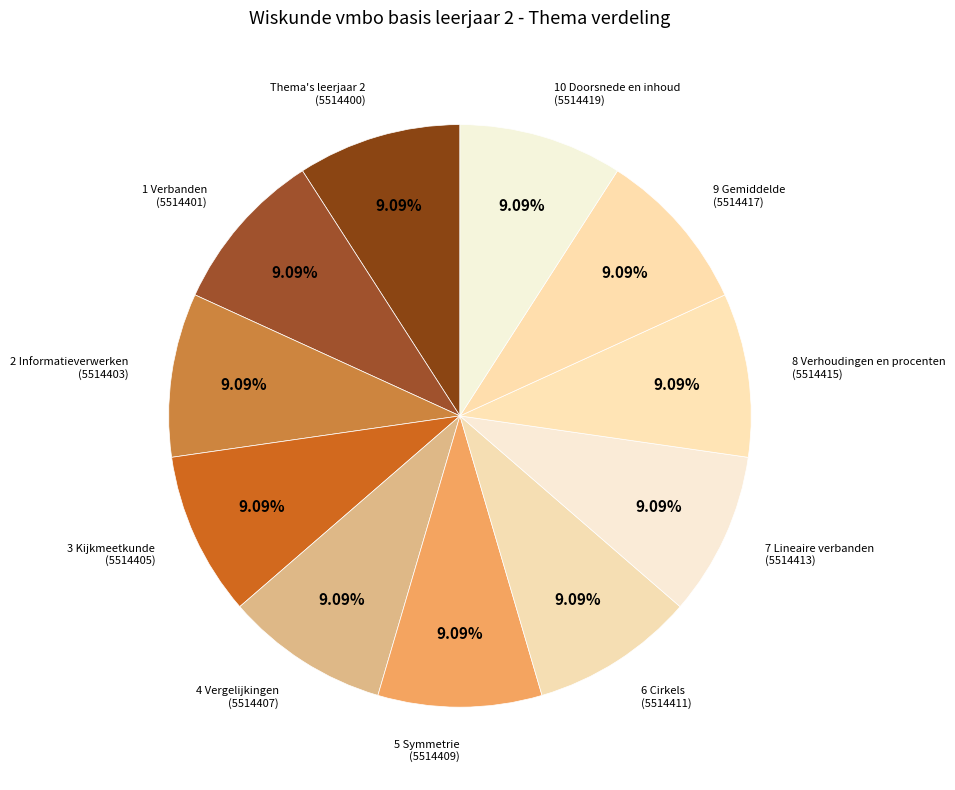

Does any single category account for the majority?

No